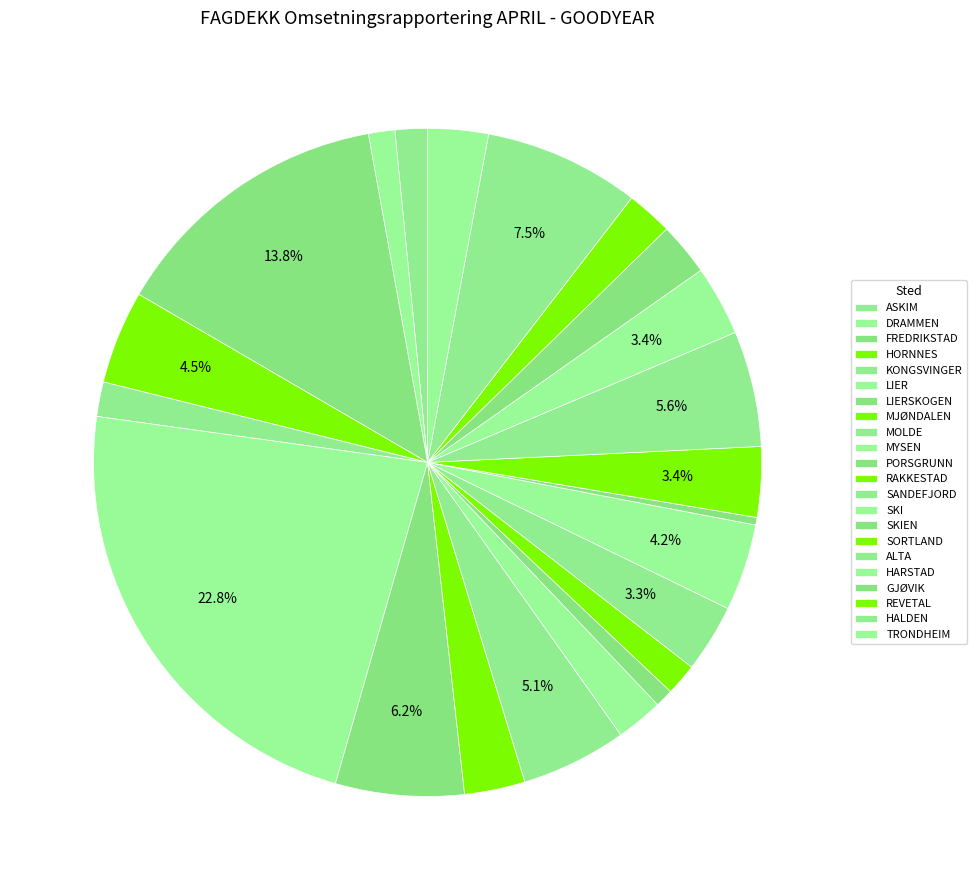

How many slices are in this pie chart?

22